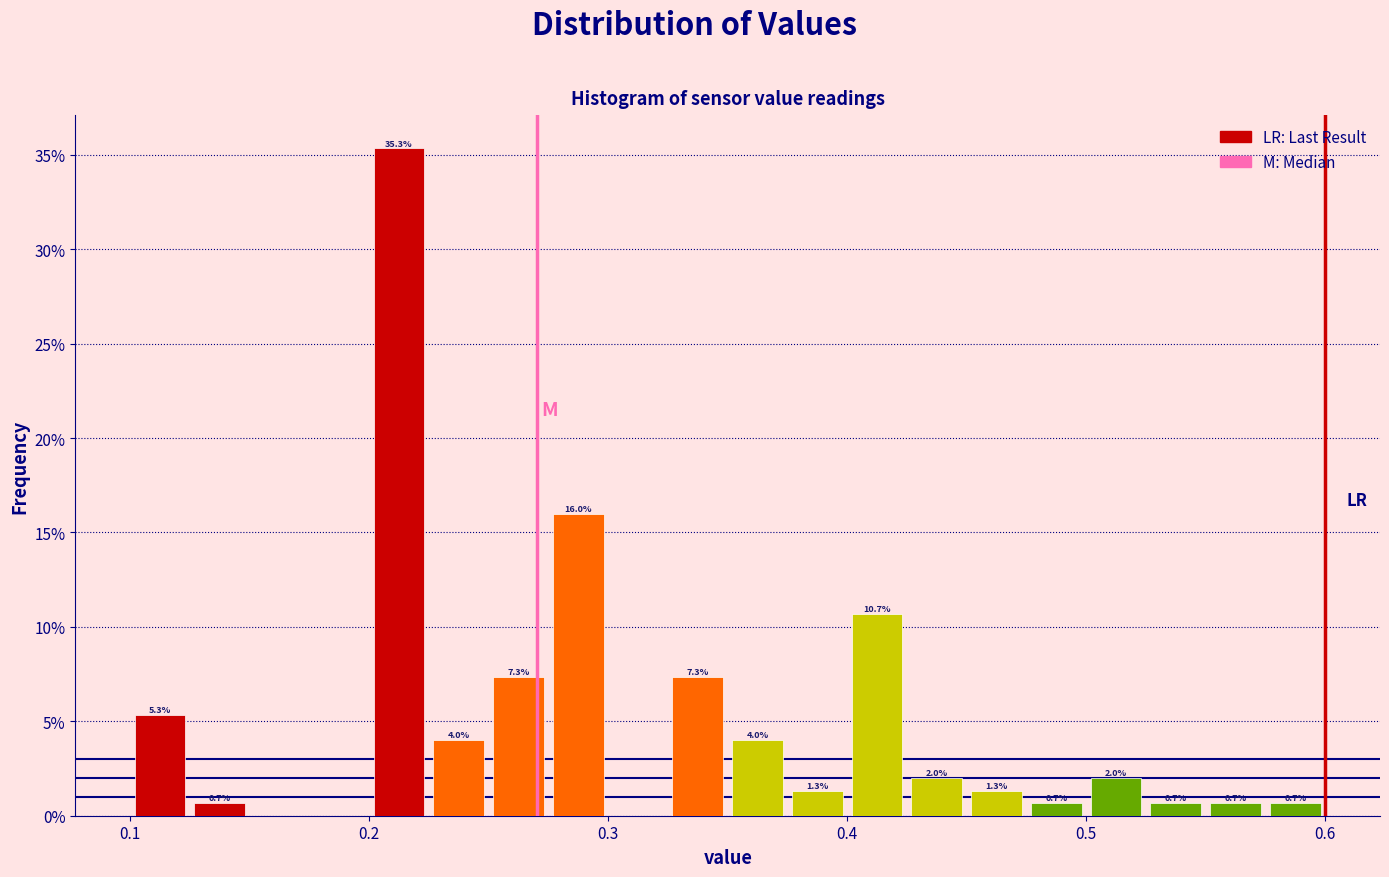

Around what value on the x-axis is the tallest bar? Give the approximate position of its centre, as read against the axis.

0.21